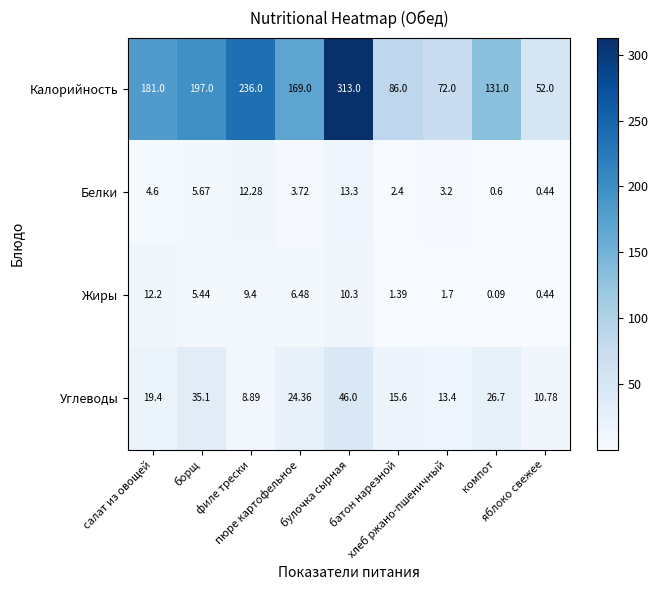

At which category is the sum across all series the highest?

булочка сырная